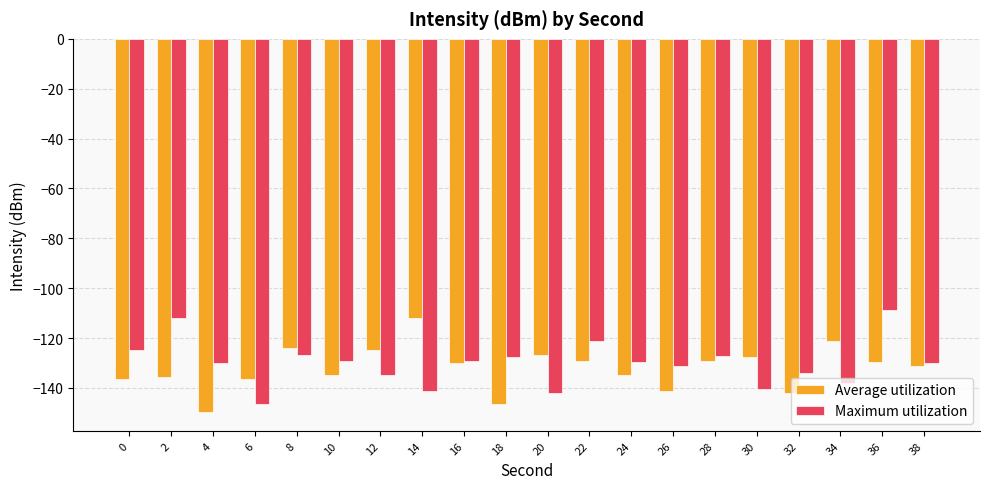

What is the value of the Maximum utilization bar at the 20th from the left?

-130.0